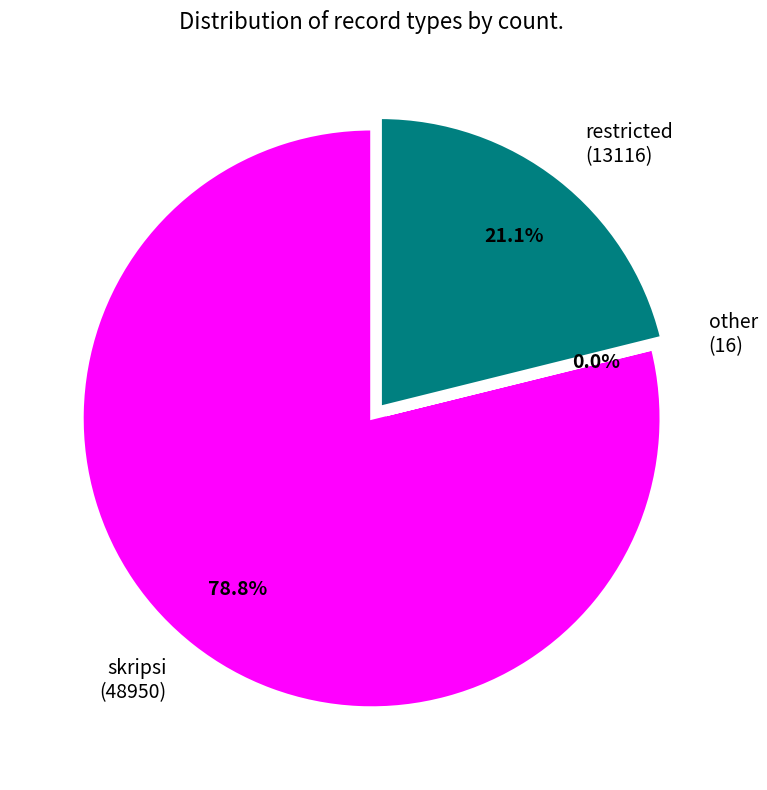

Does any single category account for the majority?

Yes